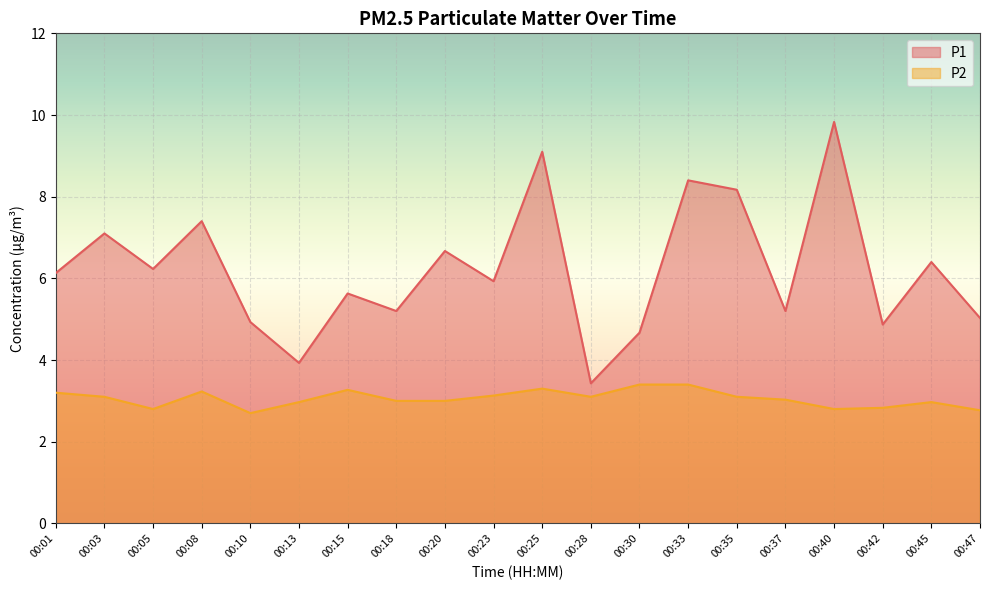

The value of P1 at 00:03 is 7.1. True or false?

True